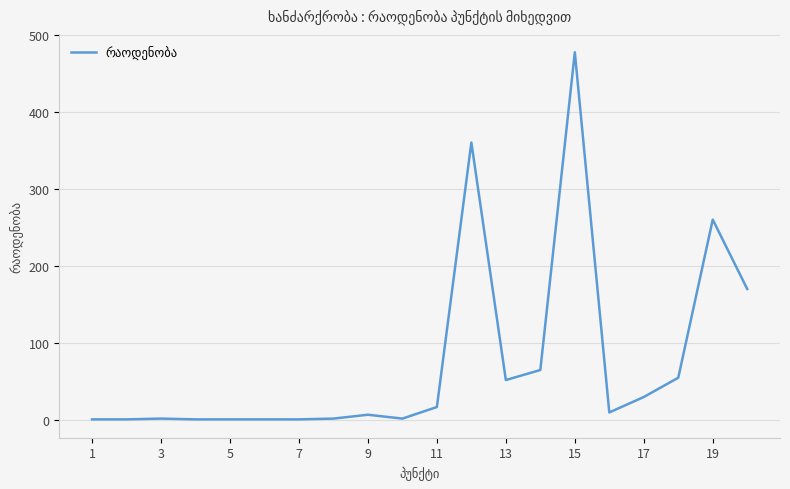

What is the maximum value shown in the chart?

477